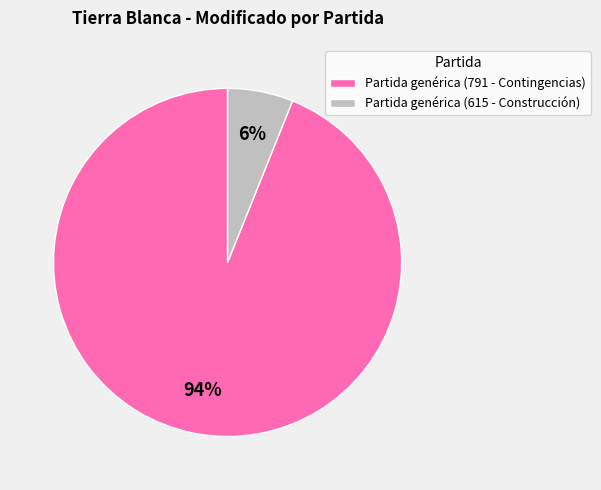

Approximately how many times larger is the value at Partida genérica (615 - Construcción) compared to Partida genérica (791 - Contingencias)?

0.1